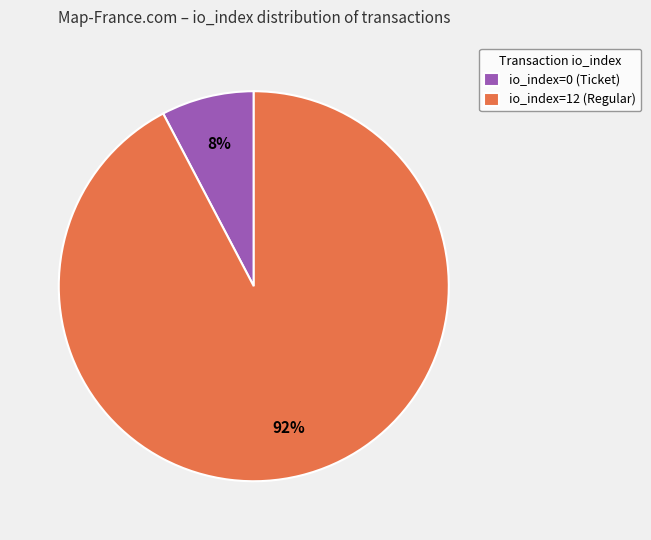

To the nearest percent, what is the combined percentage of io_index=12 (Regular) and io_index=0 (Ticket)?

100%